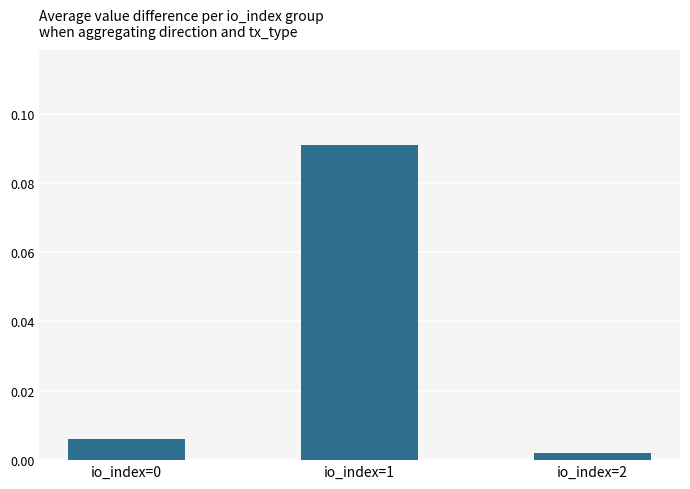

At which category does the chart reach its minimum across all series?

io_index=2